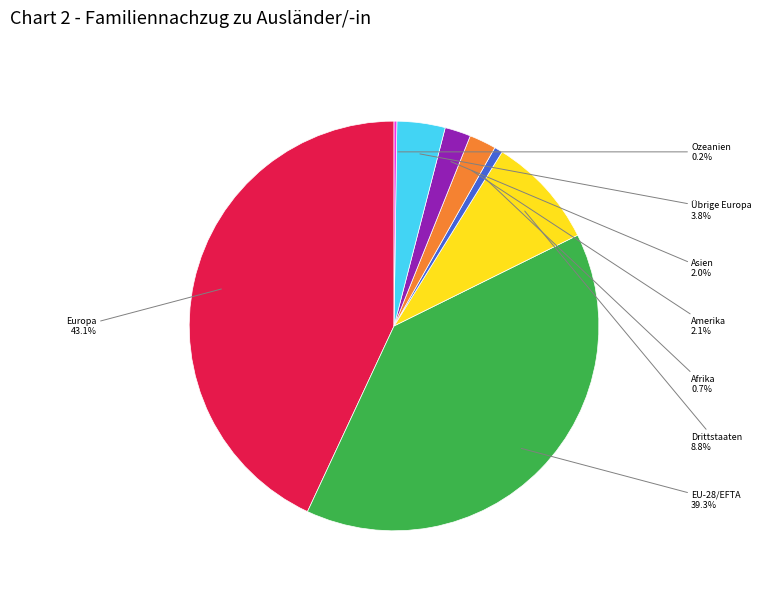

Does any single category account for the majority?

No